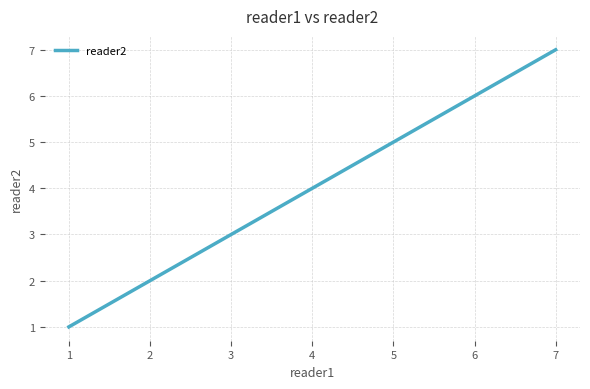

Rank the categories by value from lowest to highest.

1, 2, 3, 4, 5, 6, 7